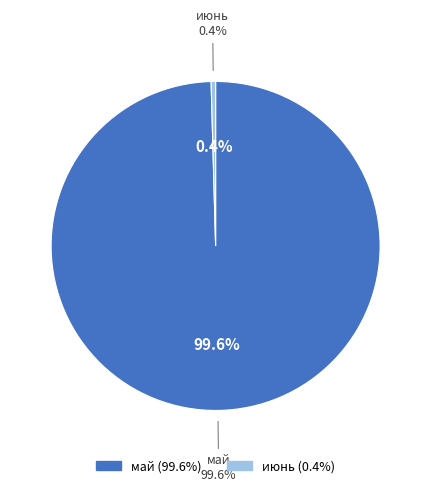

The май slice represents 88% of the pie. True or false?

False